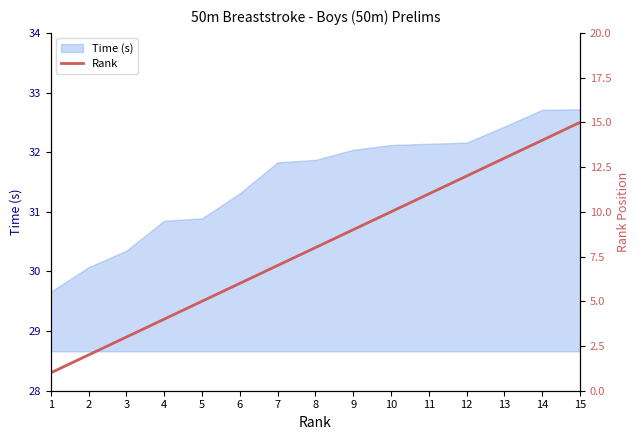

Reading left to right, list all the values displayed in this chart.

1	2	3	4	5	6	7	8	9	10	11	12	13	14	15